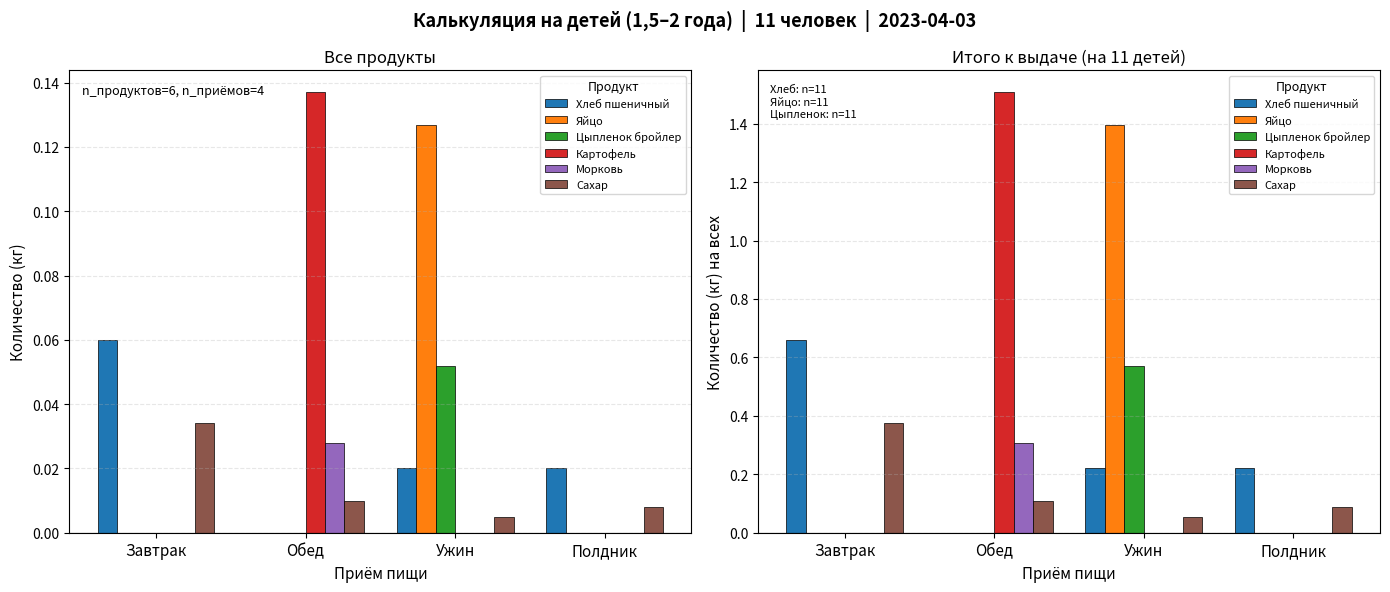

What is the total value across all series at Завтрак?

1.0